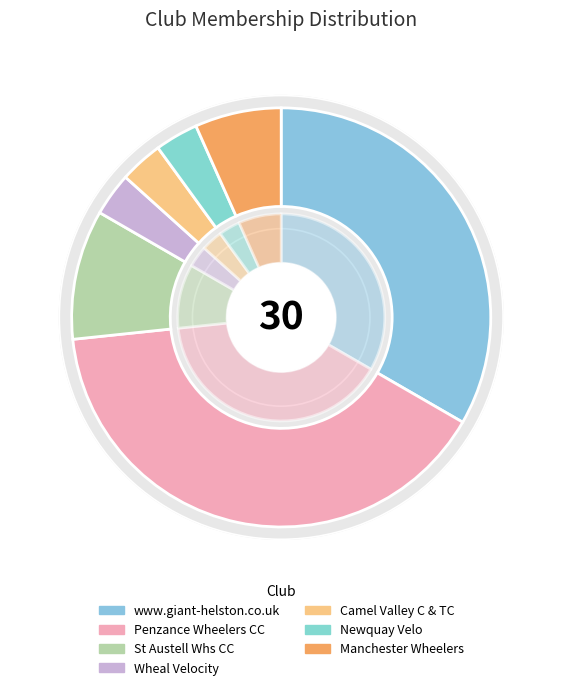

Rank the categories by value from lowest to highest.

Wheal Velocity, Camel Valley C & TC, Newquay Velo, Manchester Wheelers, St Austell Whs CC, www.giant-helston.co.uk, Penzance Wheelers CC